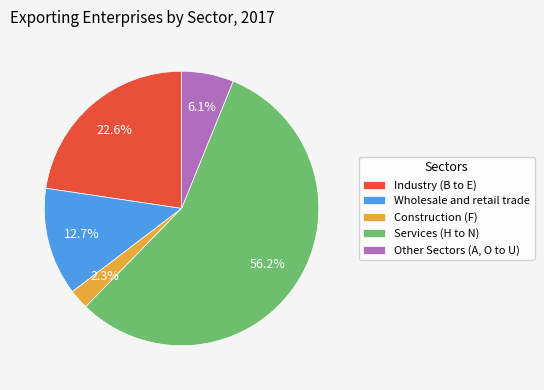

Do Construction (F) and Other Sectors (A, O to U) together represent more than half of the pie?

No